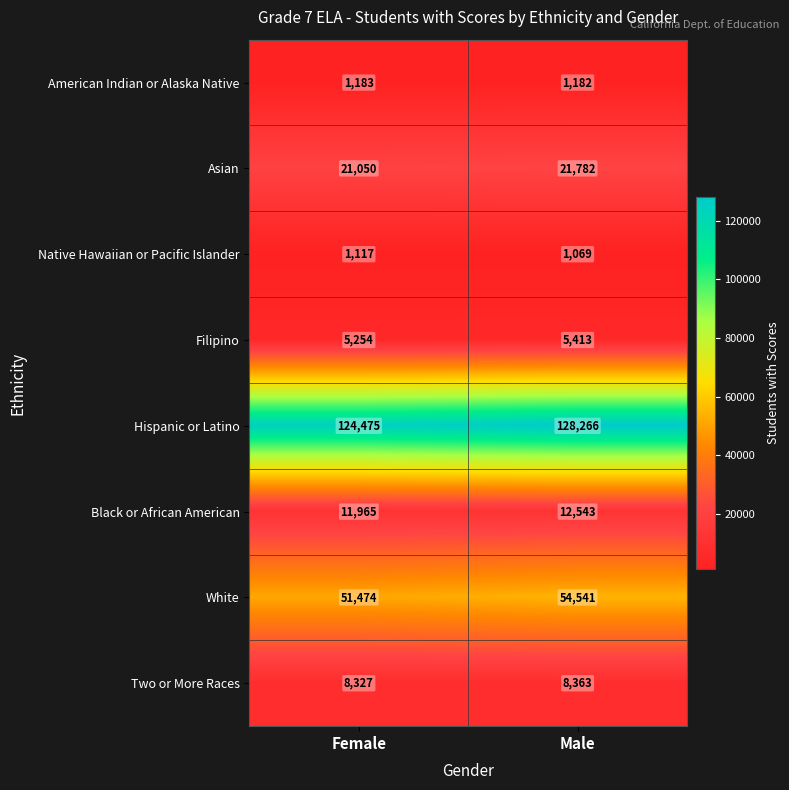

Rank the series by their maximum value, from highest to lowest.

Hispanic or Latino, White, Asian, Black or African American, Two or More Races, Filipino, American Indian or Alaska Native, Native Hawaiian or Pacific Islander